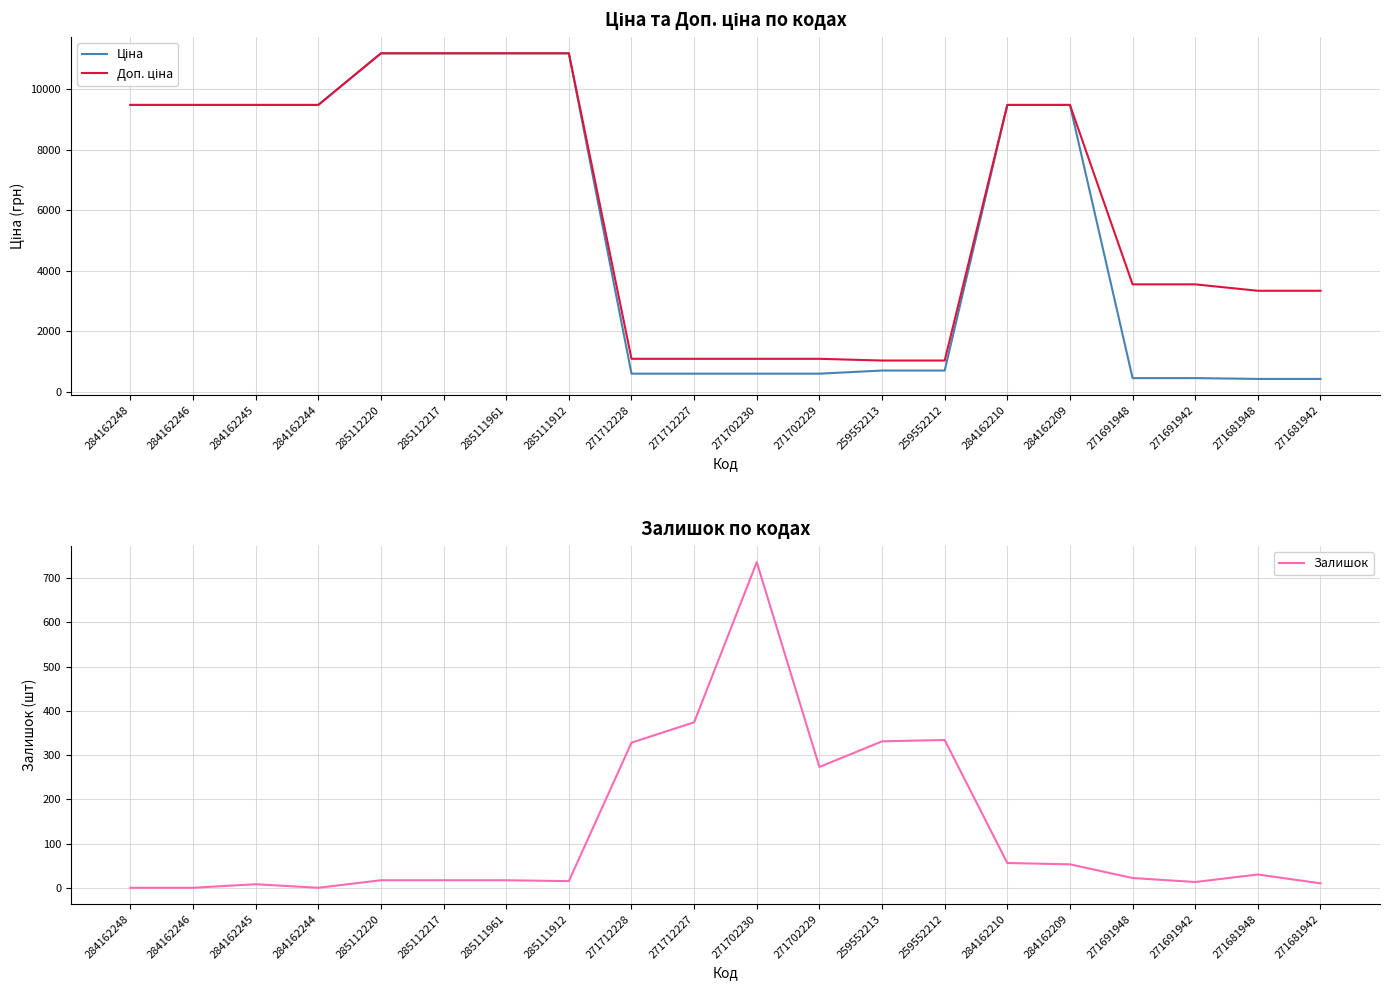

How many lines are shown in the chart?

3